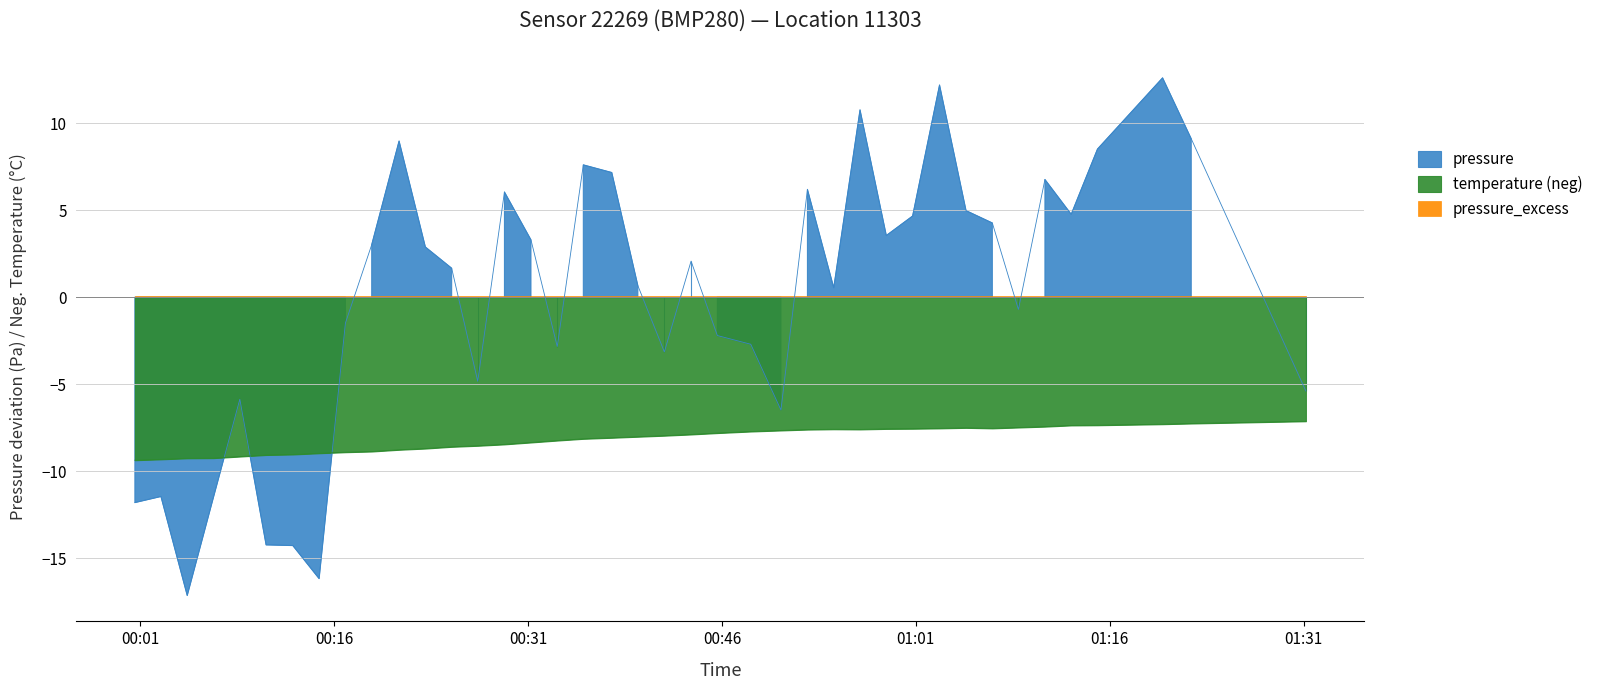

What is the highest value of the temperature (neg) series?

-7.1